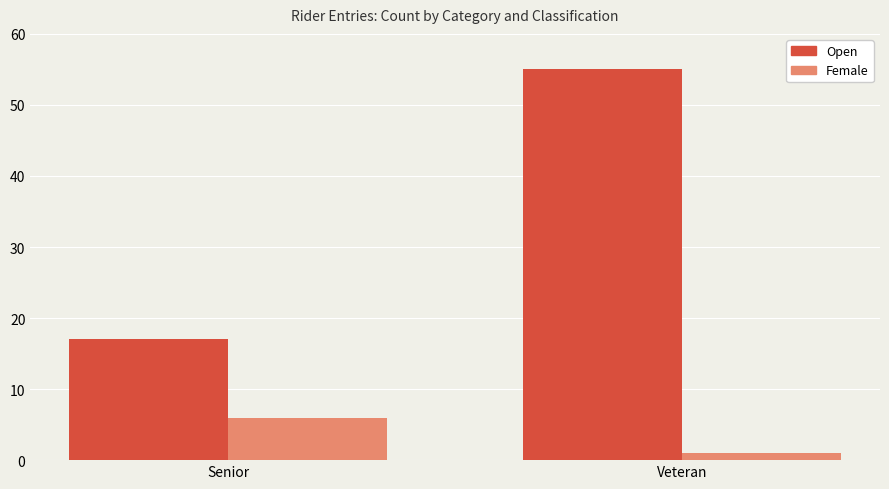

What is the maximum value for Open?

55